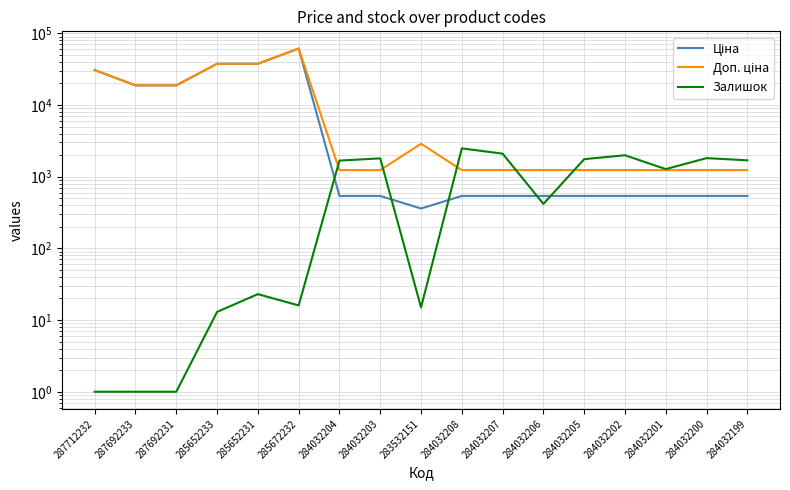

True or false: Доп. ціна and Залишок intersect in this chart.

True